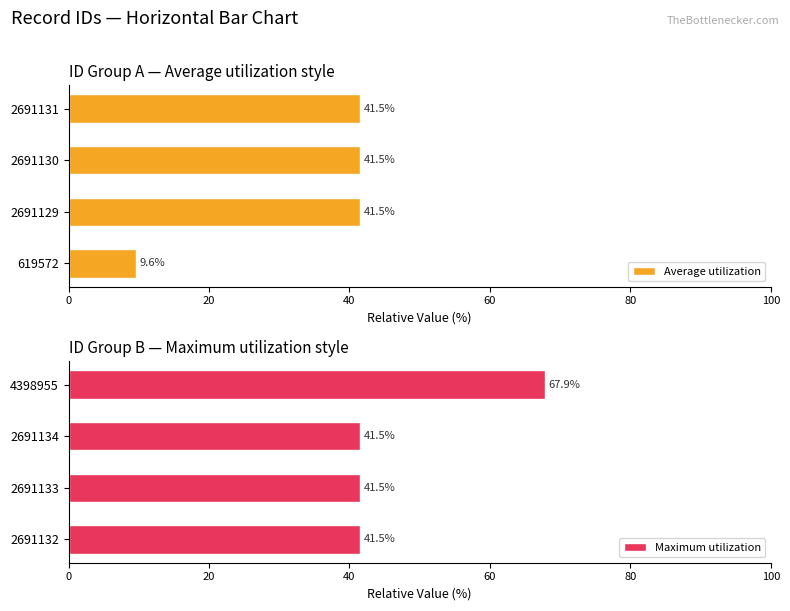

What is the average value of the Average utilization series?

33.5